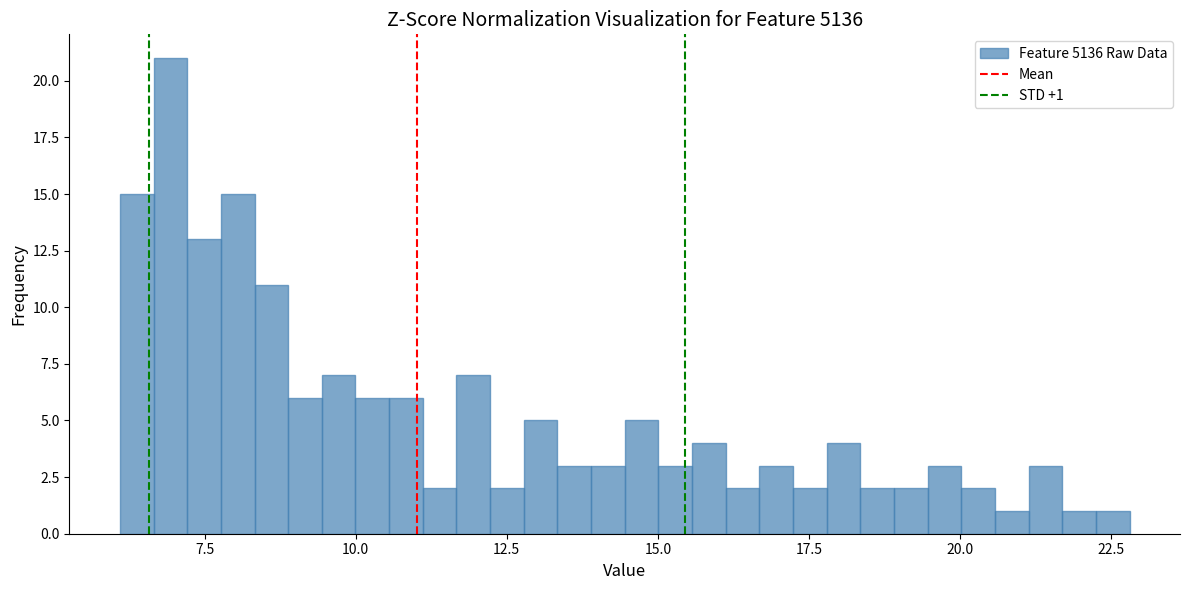

Read against the x-axis, roughly where is the centre of the tallest bar?

7.0